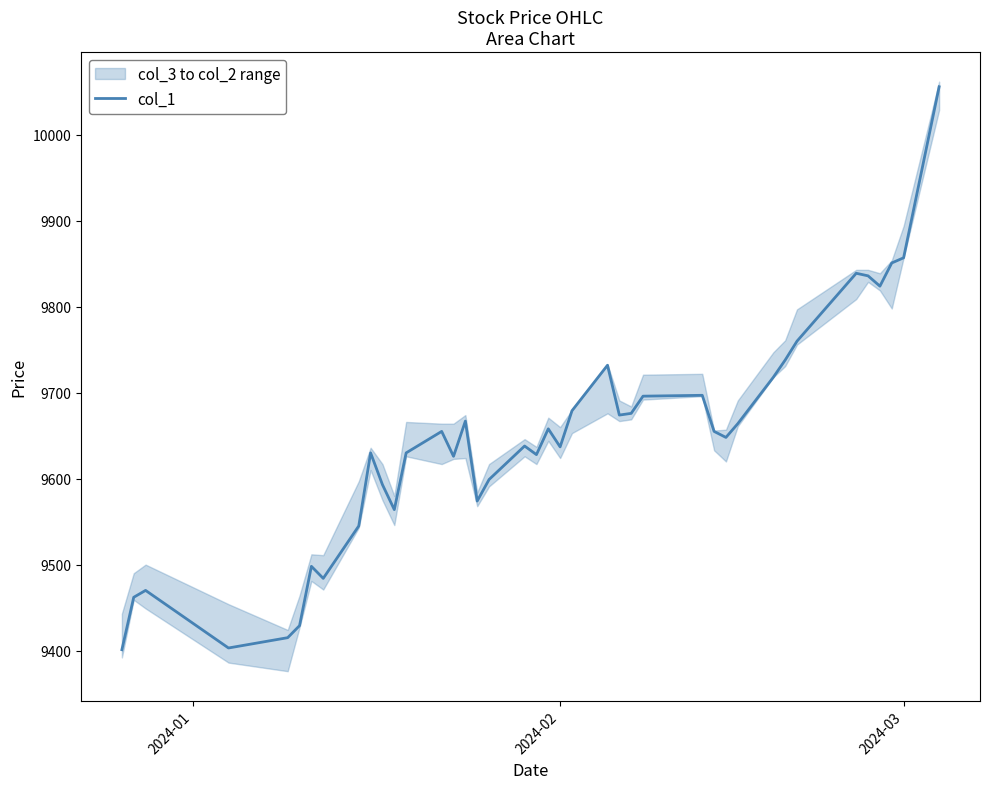

What is the minimum value for col_1?

9401